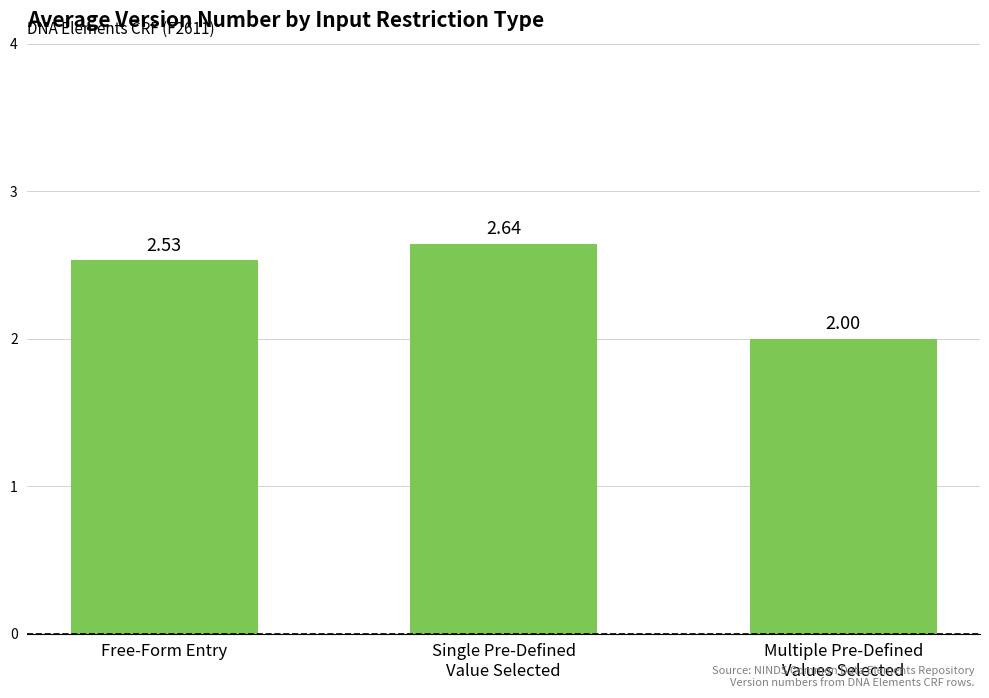

What is the average value?

2.4